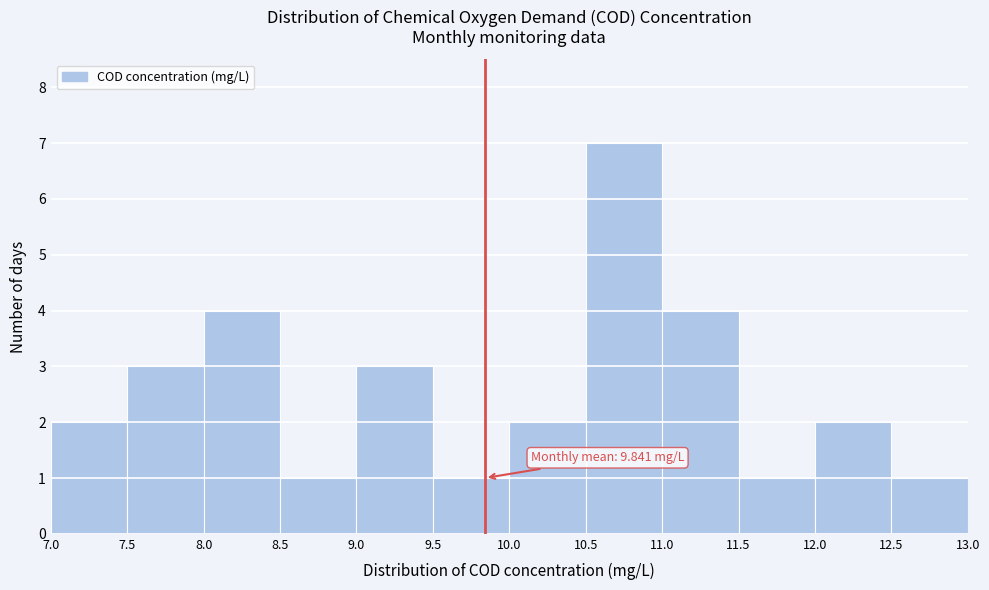

Which range on the x-axis has the tallest bar?

10.5 to 11.0